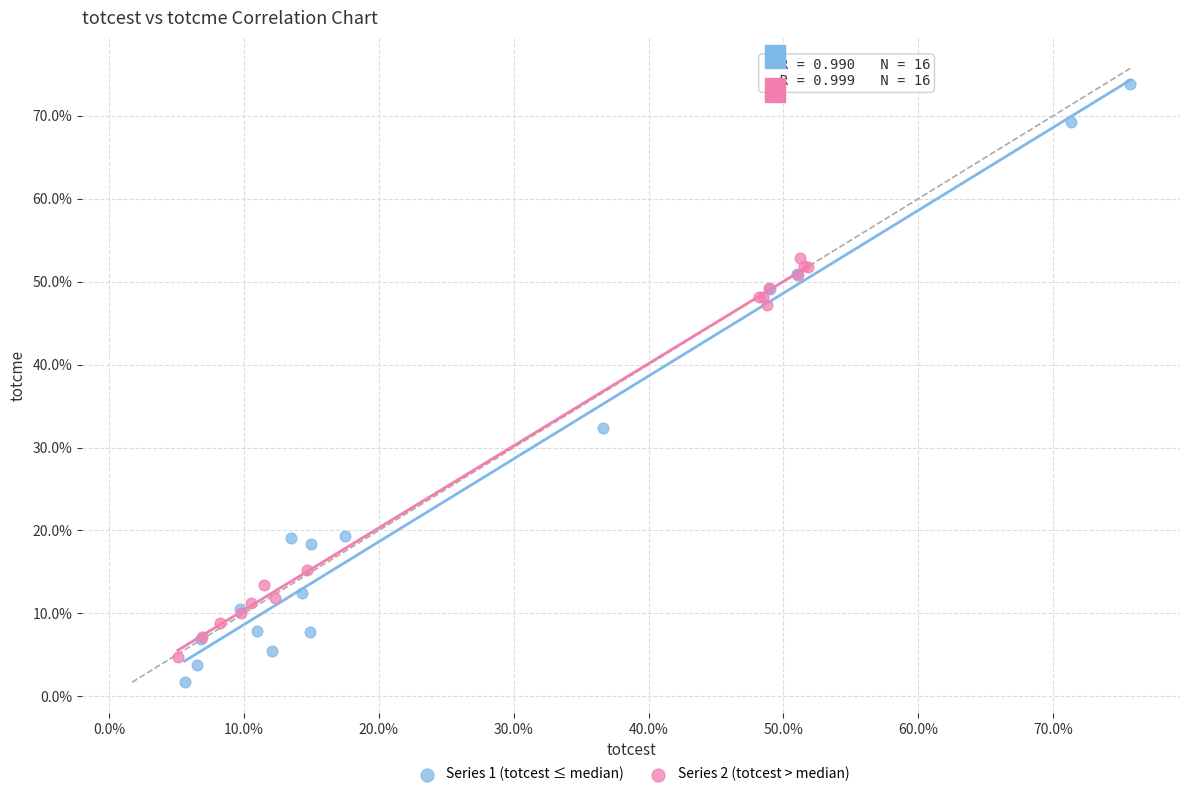

Which series has the widest spread of Y values?

Series 1 (totcest ≤ median)